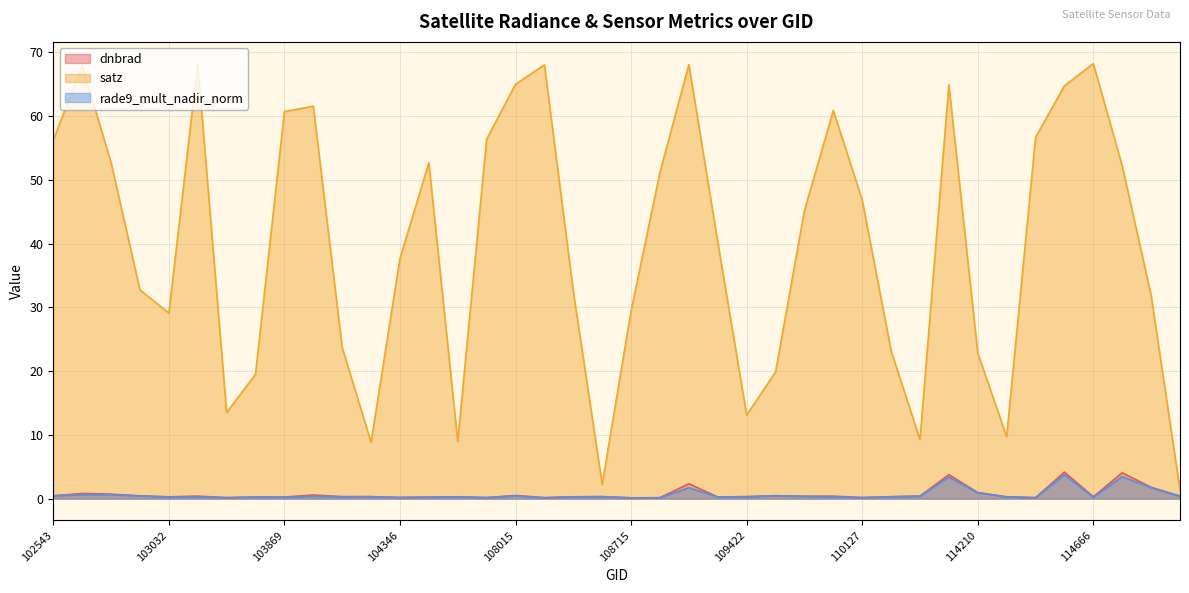

At which category is the sum across all series the highest?

114560